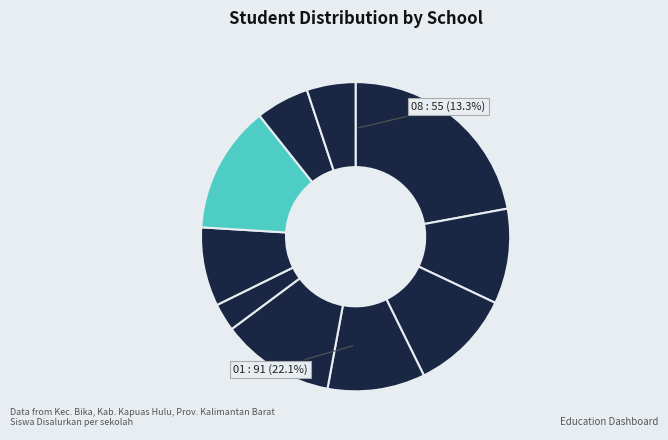

What is the ratio of the value at SD NEGERI 04 JELEMUK to the value at SD NEGERI 02 NANGA MANDAY?

1.0